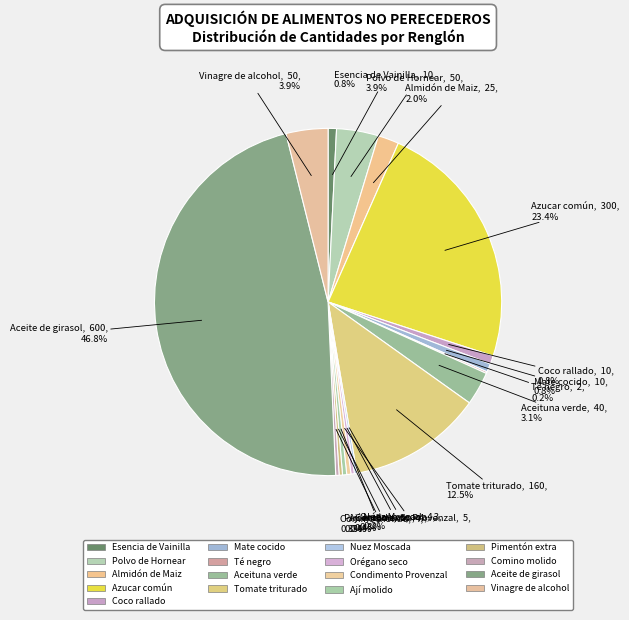

True or false: Pimentón extra accounts for 1% of the total.

False